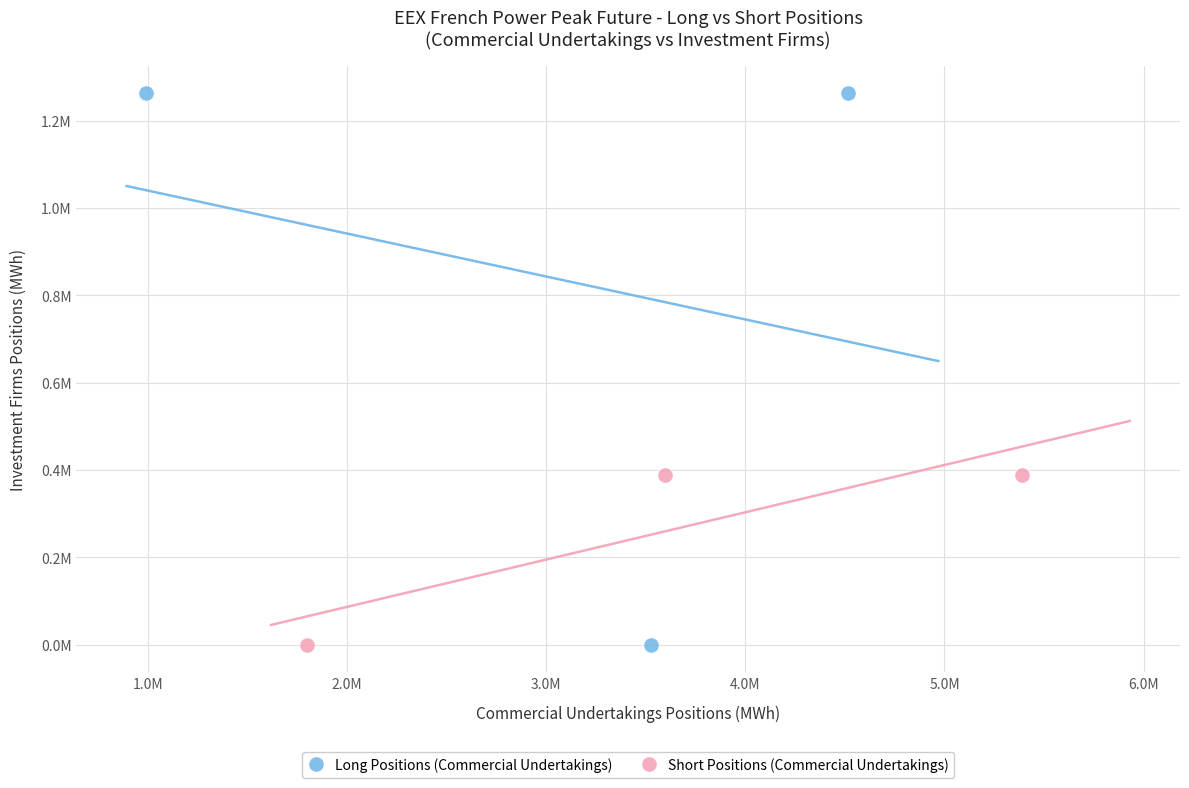

What are all the series names shown in the legend?

Long Positions (Commercial Undertakings), Short Positions (Commercial Undertakings)